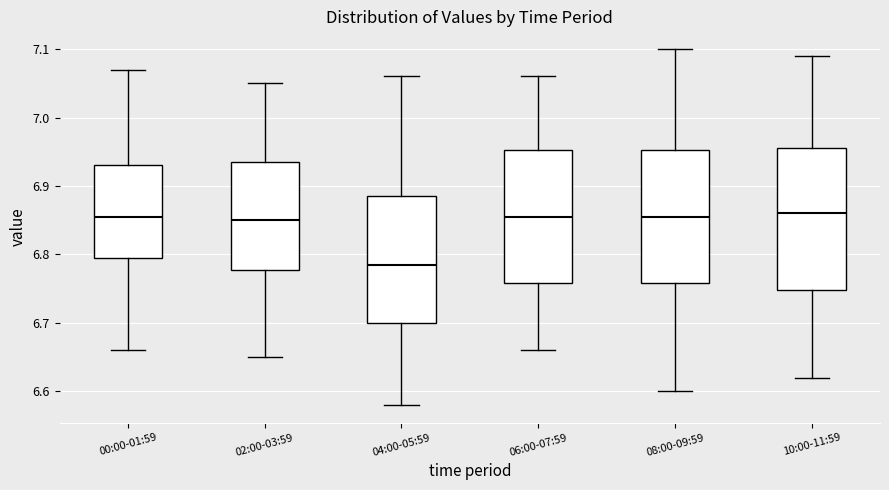

Reading left to right, transcribe this box plot: for each box, give where its median line is, the range the box spans, and where its two whiskers end, as read against the y-axis. The values are not printed on the chart, so give them approximately, as read against the axis.

00:00-01:59: median 6.86, box 6.80 to 6.93, whiskers 6.66 to 7.07
02:00-03:59: median 6.85, box 6.78 to 6.94, whiskers 6.65 to 7.05
04:00-05:59: median 6.79, box 6.70 to 6.89, whiskers 6.58 to 7.06
06:00-07:59: median 6.86, box 6.76 to 6.95, whiskers 6.66 to 7.06
08:00-09:59: median 6.86, box 6.76 to 6.95, whiskers 6.60 to 7.10
10:00-11:59: median 6.86, box 6.75 to 6.96, whiskers 6.62 to 7.09